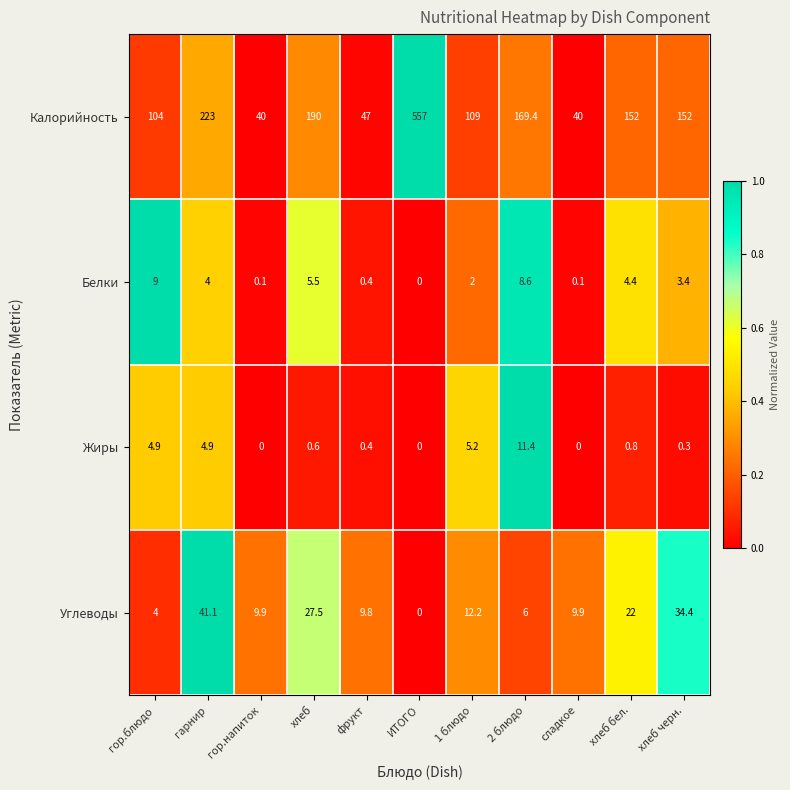

Between гарнир and хлеб, which series saw the biggest shift?

Калорийность